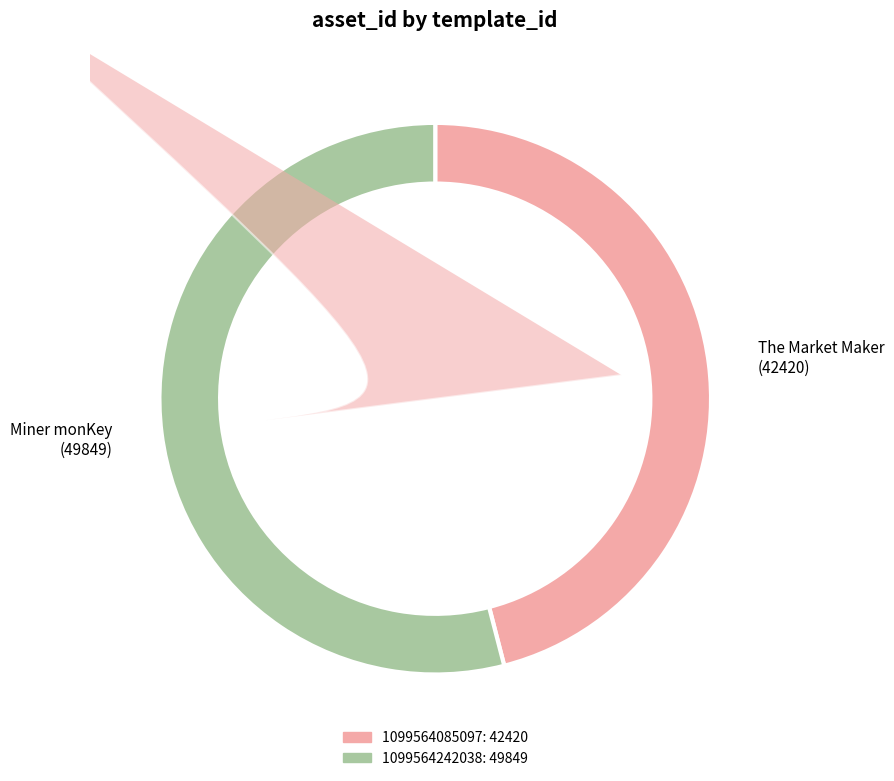

Is it true that 1099564242038 is 61% of the pie?

False